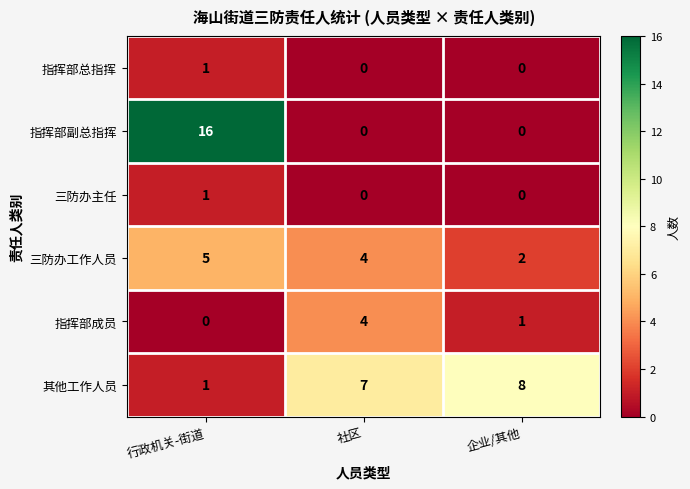

Is the value of 指挥部副总指挥 at 社区 greater than the value of 指挥部成员 at 企业/其他?

No